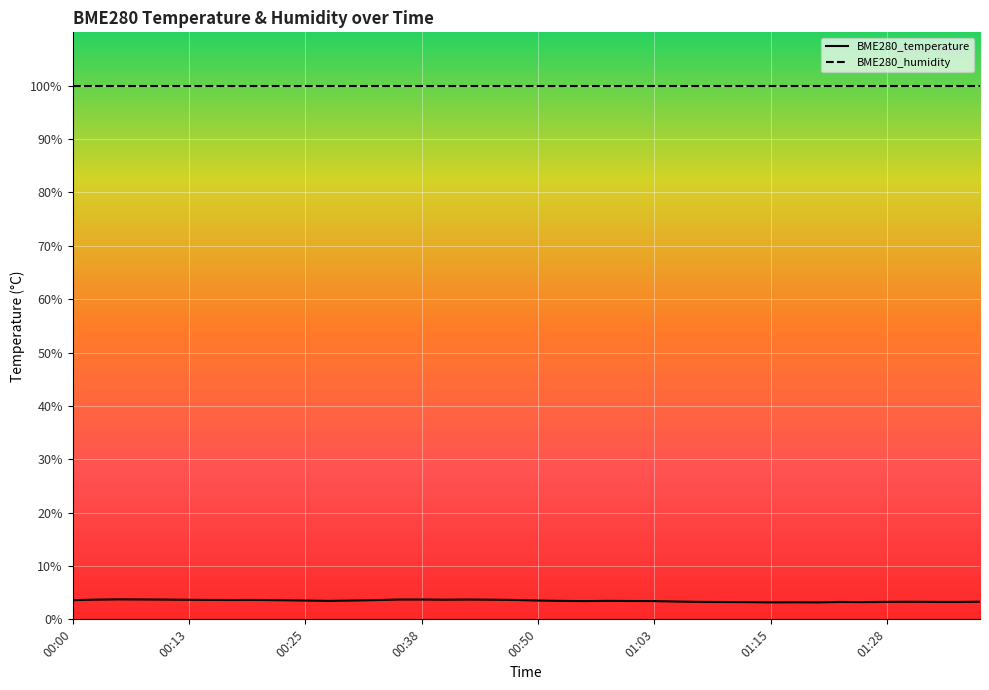

What is the minimum value shown in the chart?

3.2